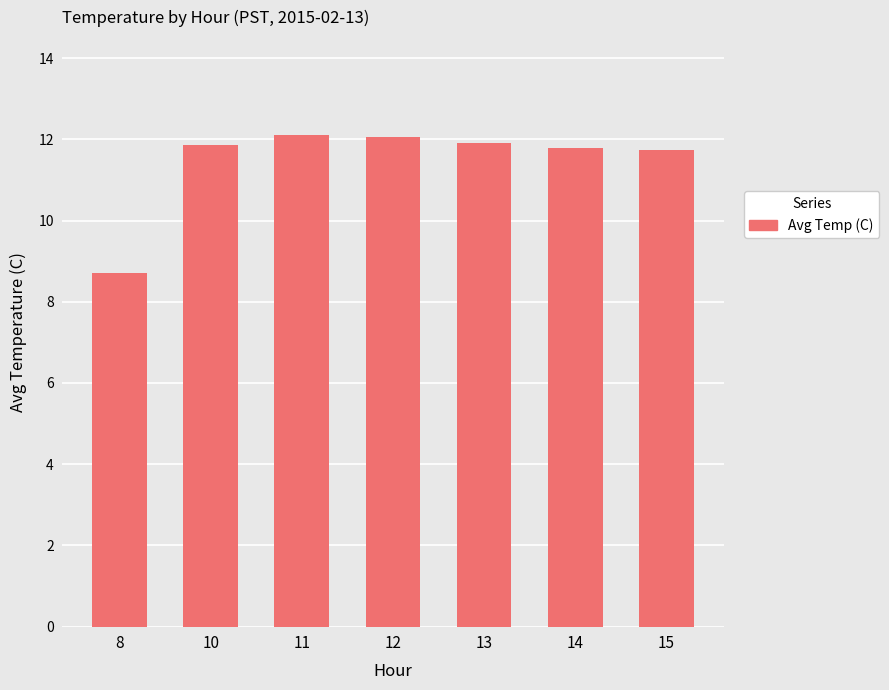

What is the value of the 3rd bar from the left?

12.1